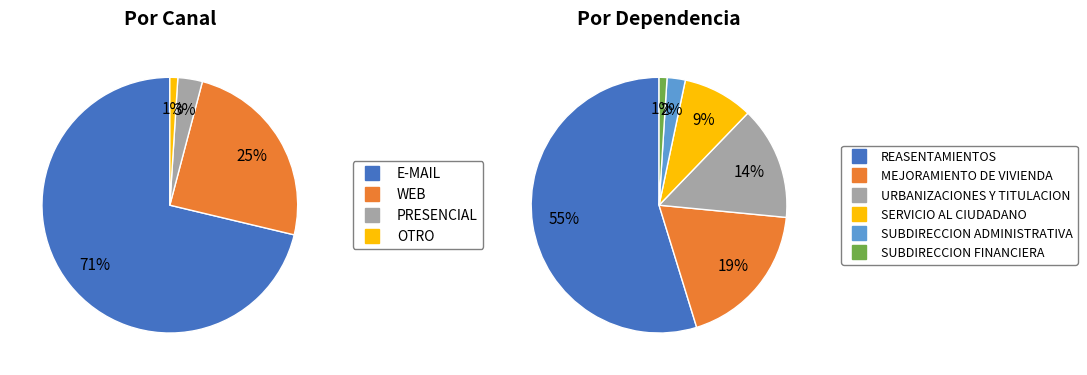

The DIRECCION DE REASENTAMIENTOS slice represents 63% of the pie. True or false?

False